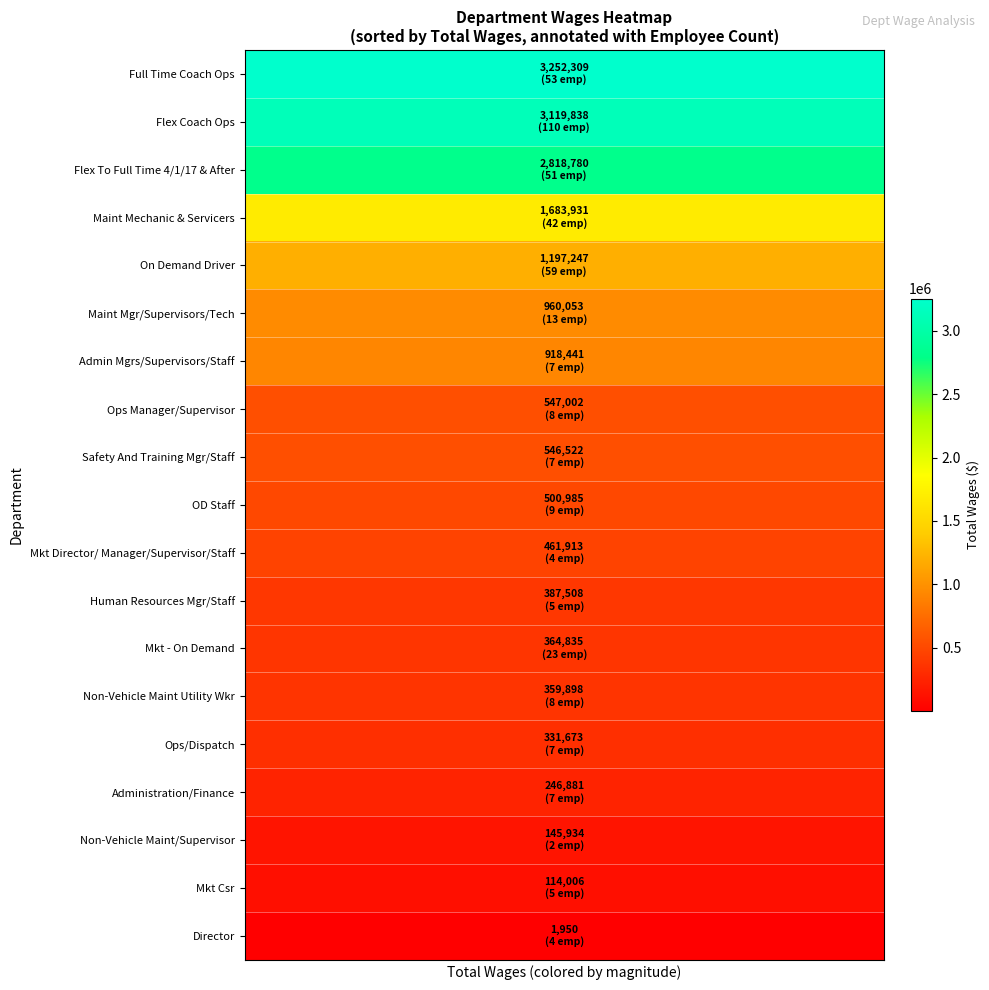

What is the difference between the maximum and minimum values in the total_wages series?

3250359